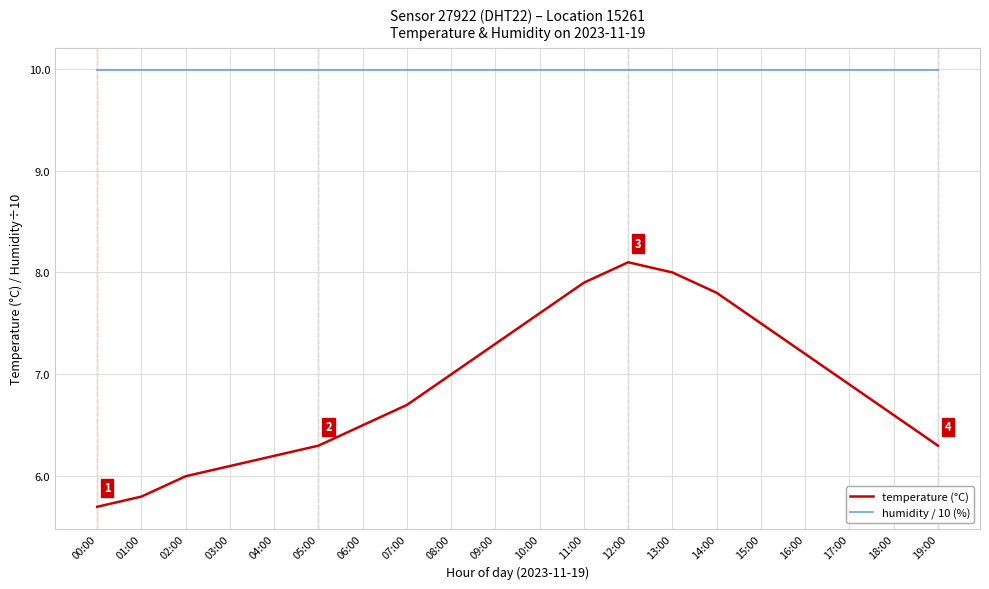

True or false: temperature (°C) and humidity / 10 (%) cross at least once.

False